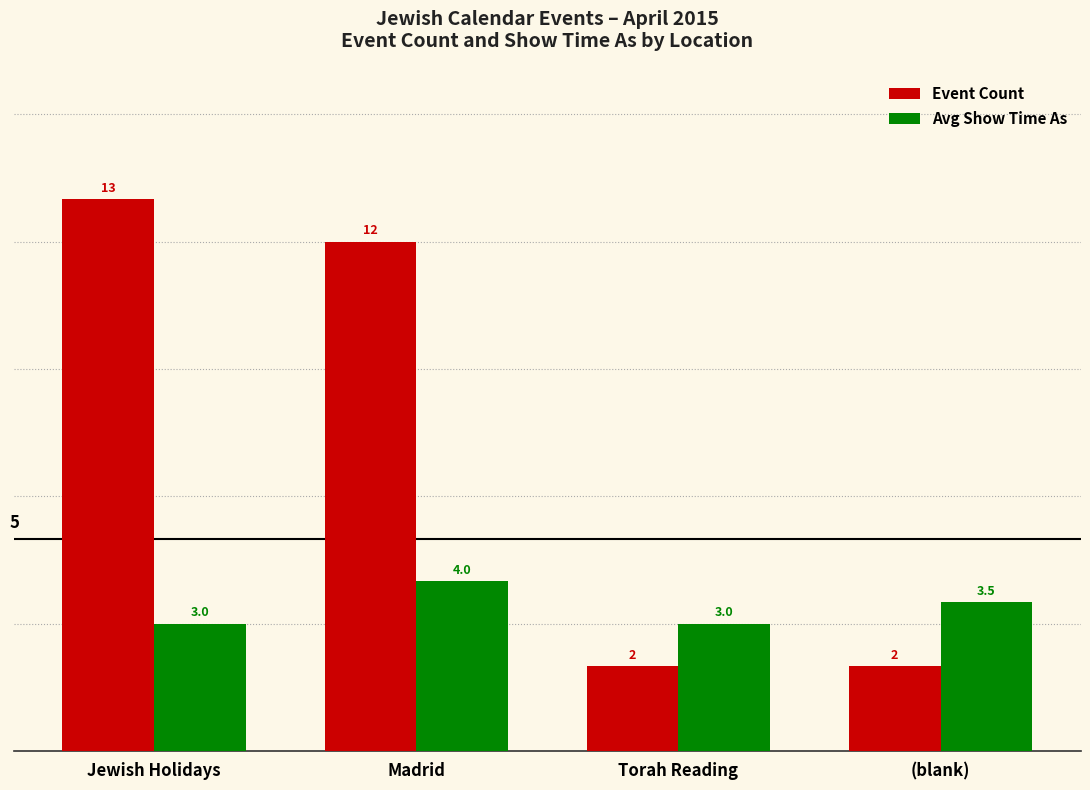

Which series has the largest total across all categories?

Event Count